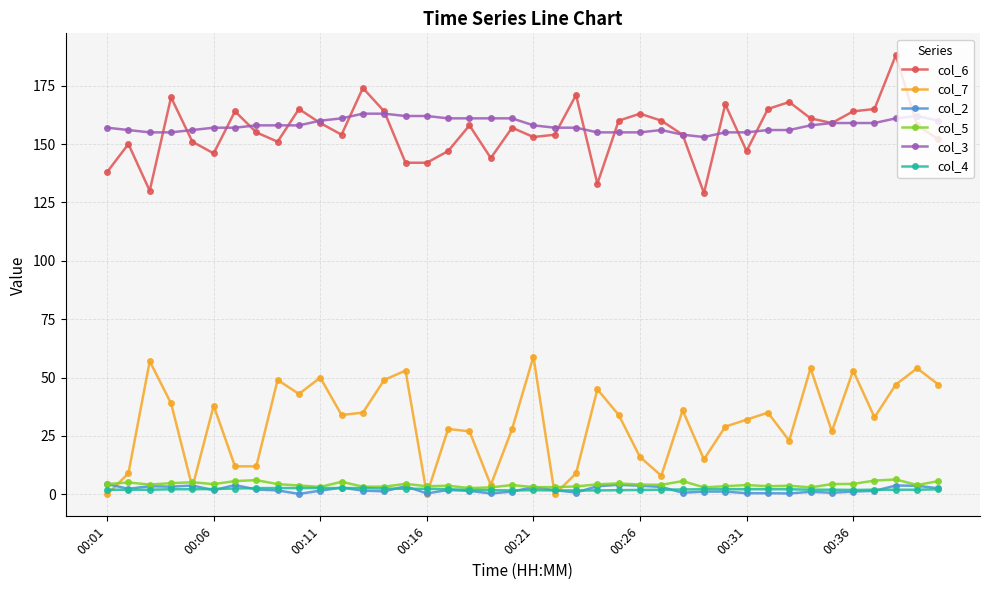

What is the value of the col_7 point at the 29th from the left?

15.0